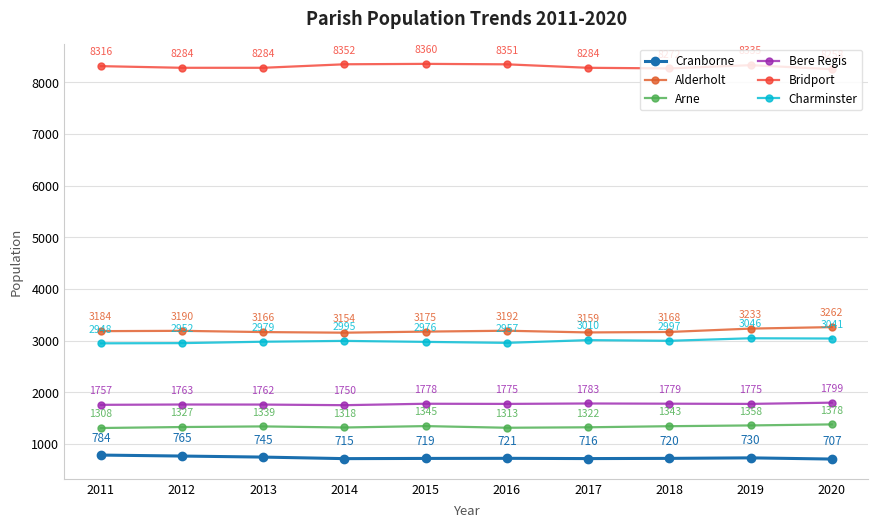

True or false: Arne has a value of 2361 at 2012.

False